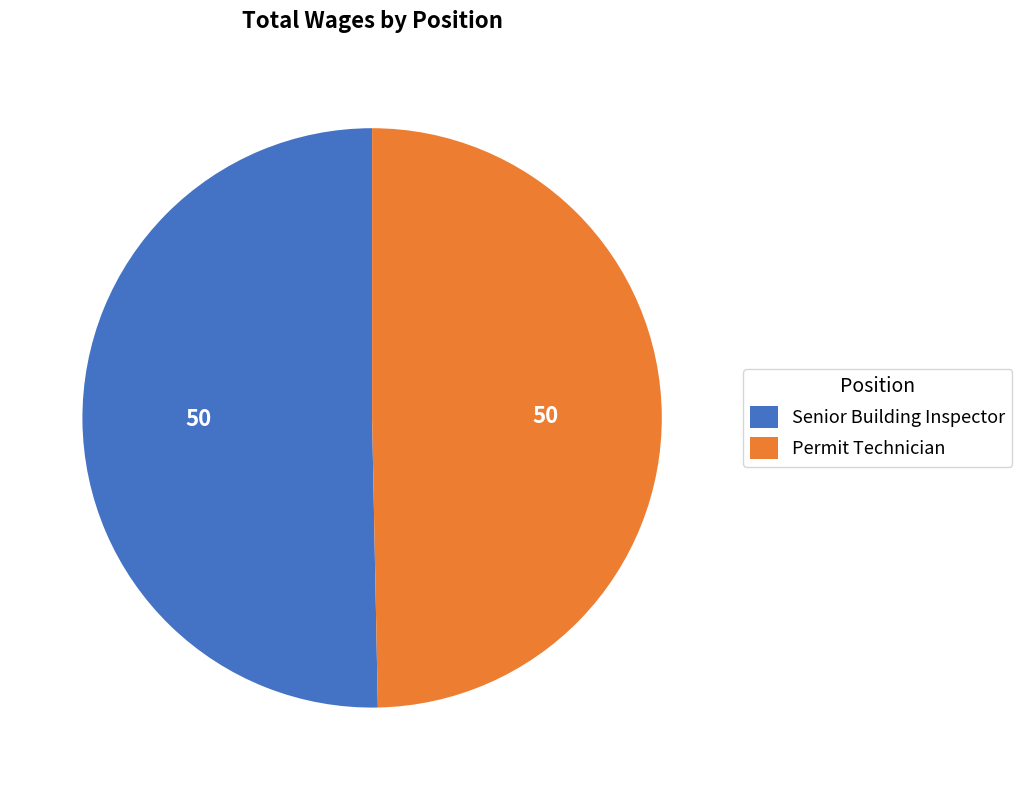

What is the smallest slice in the pie chart?

Permit Technician